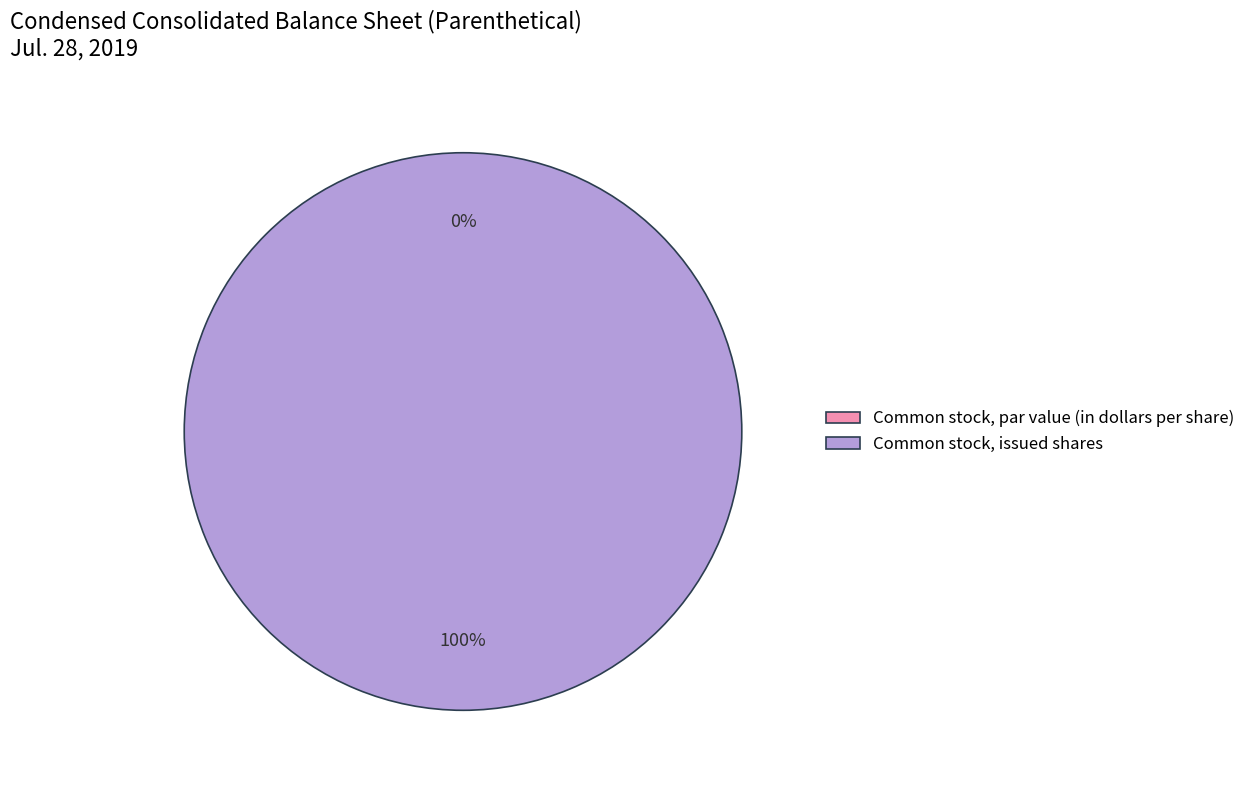

How many slices are in this pie chart?

2